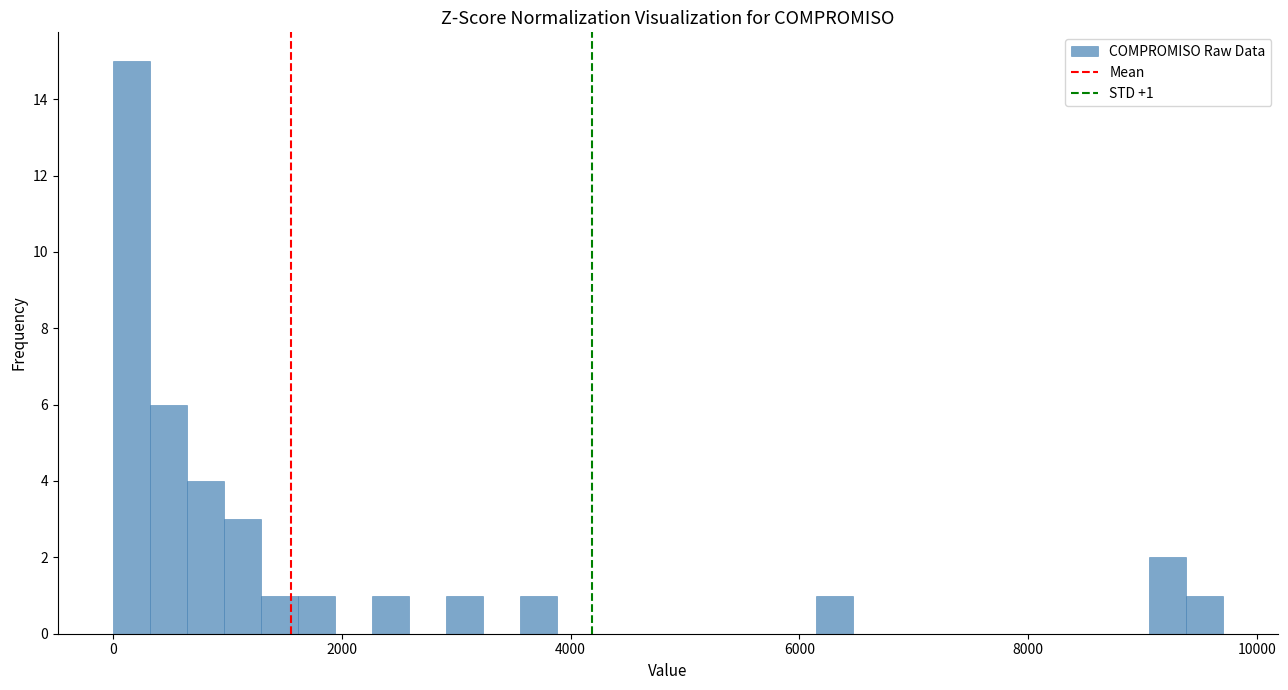

Read against the x-axis, roughly where is the centre of the tallest bar?

200